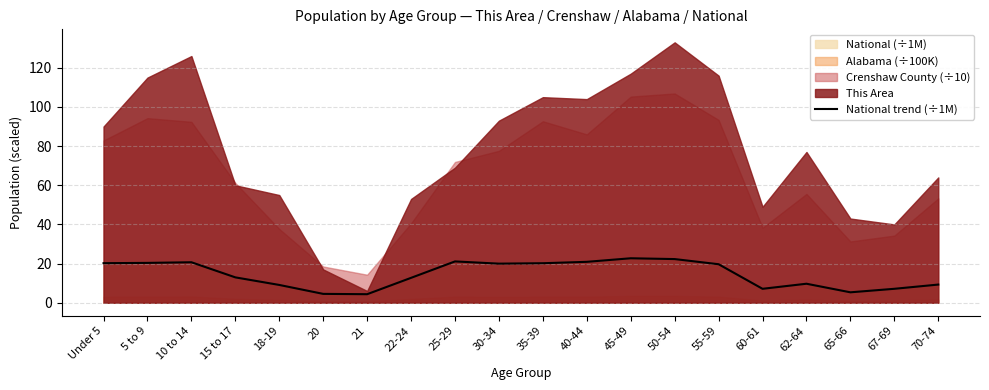

Which has a higher value, 65-66 or 10 to 14?

10 to 14